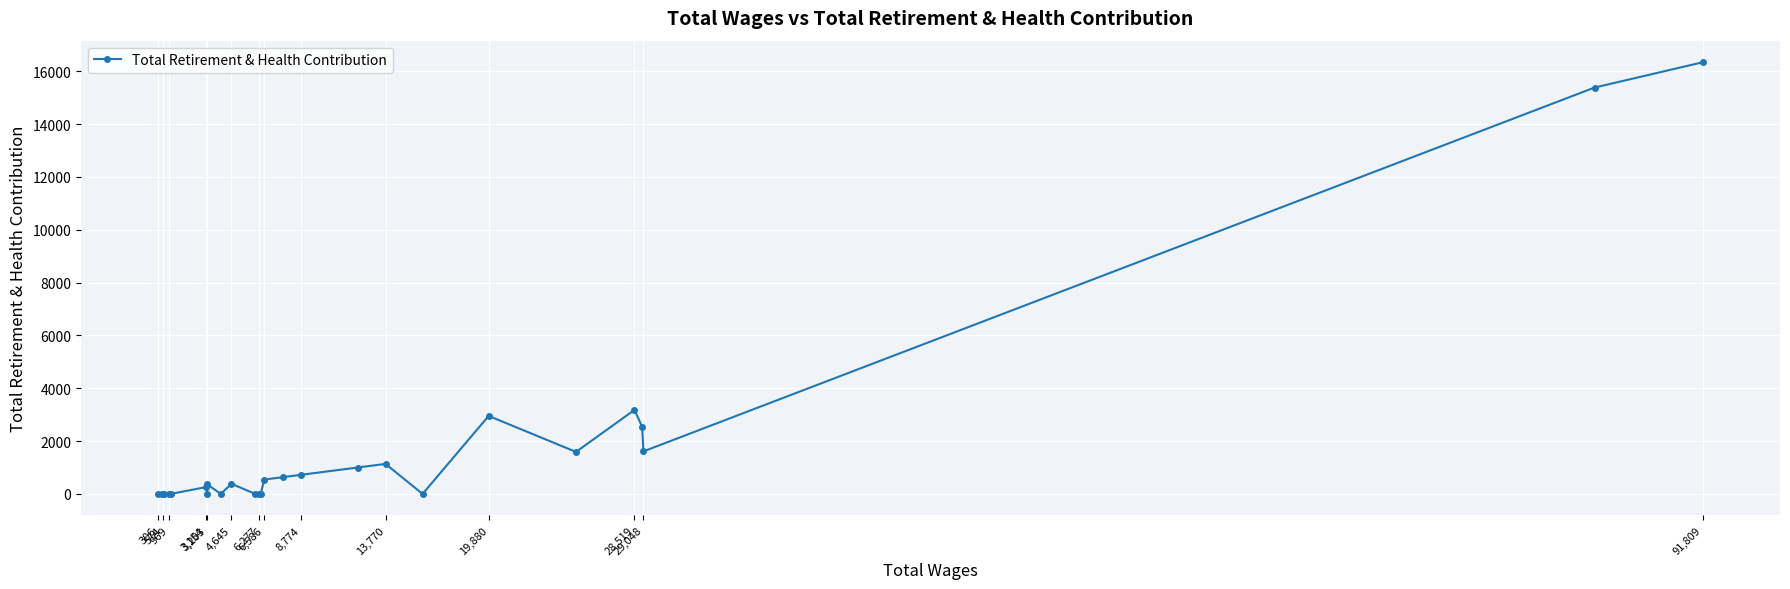

What is the sum of all values?

48639